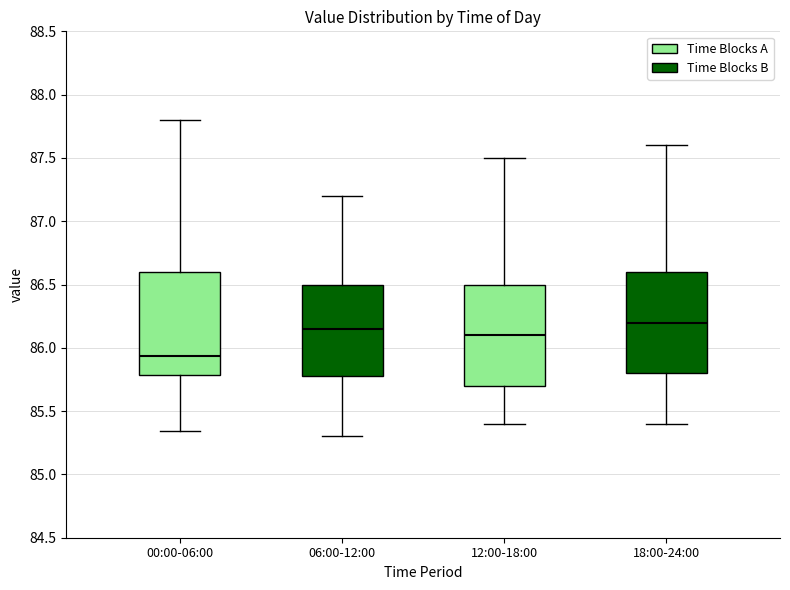

Which box's median line is the lowest?

00:00-06:00